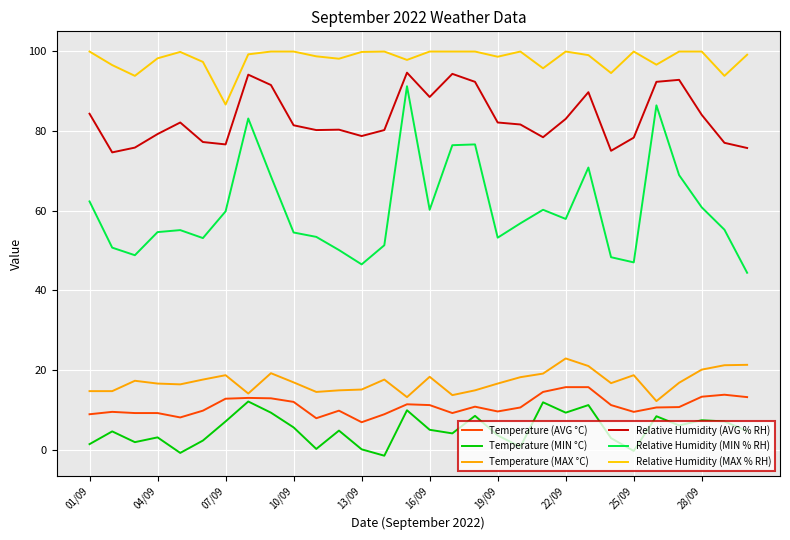

Is this an area chart (filled region under the line)?

No